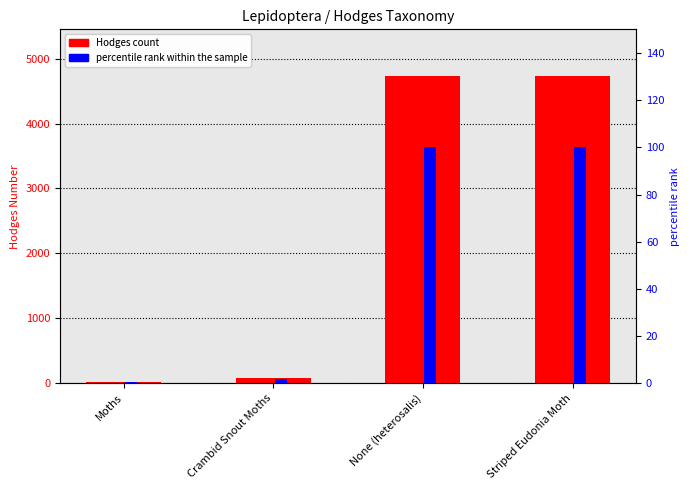

What is the spread (max minus min) of values at Moths?

28.4